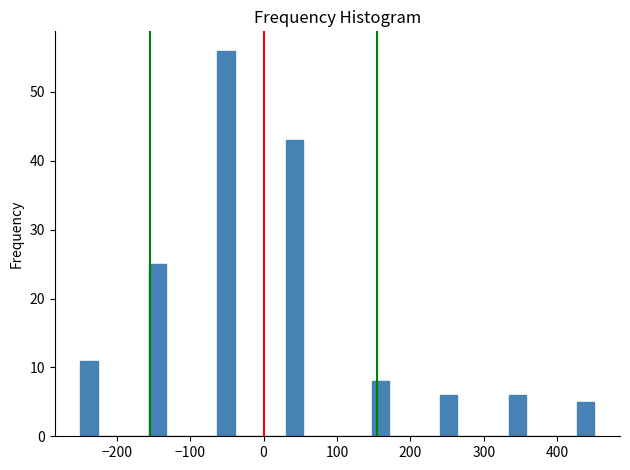

Around what value on the x-axis is the tallest bar? Give the approximate position of its centre, as read against the axis.

-50